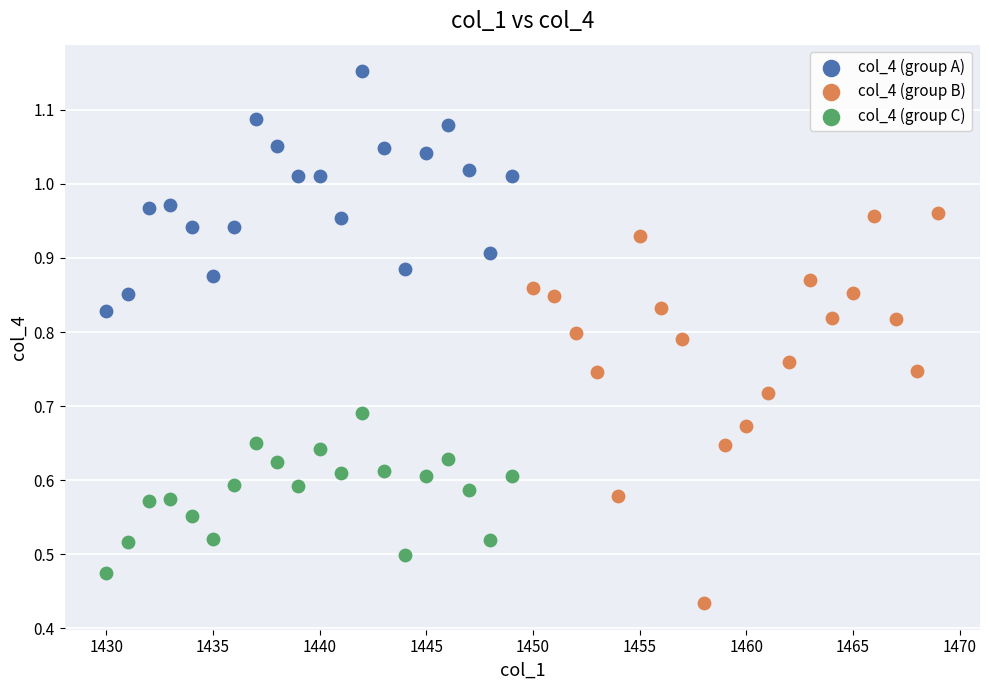

Which series reaches the maximum Y coordinate?

col_4 (group A)